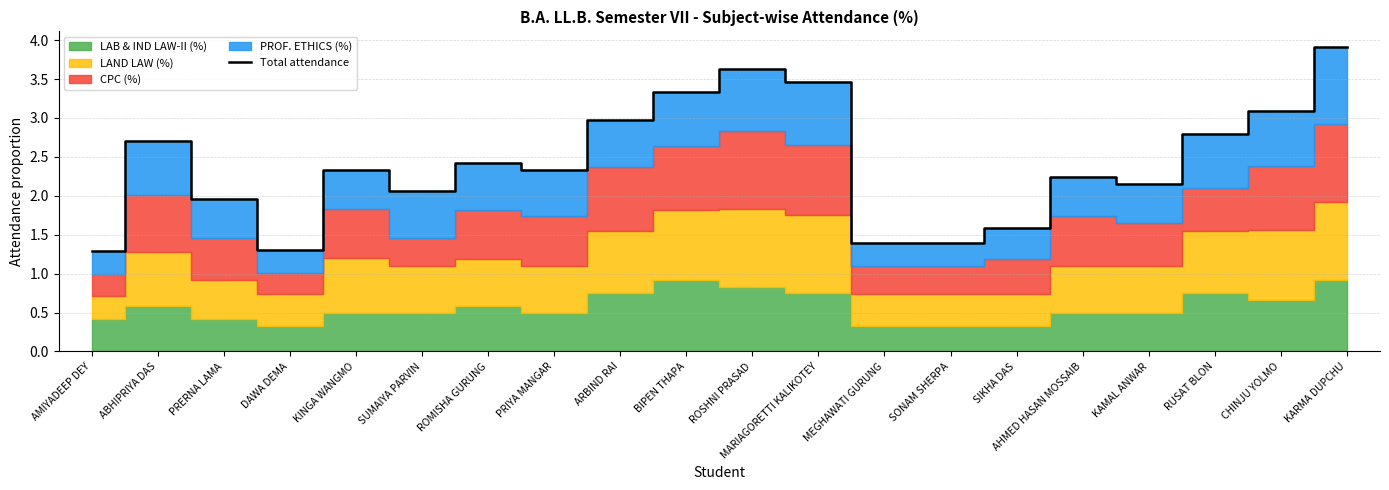

Reading right to left, list all the values displayed in this chart.

KARMA DUPCHU=3.9	CHINJU YOLMO=3.1	RUSAT BLON=2.8	KAMAL ANWAR=2.1	AHMED HASAN MOSSAIB=2.2	SIKHA DAS=1.6	SONAM SHERPA=1.4	MEGHAWATI GURUNG=1.4	MARIAGORETTI KALIKOTEY=3.5	ROSHNI PRASAD=3.6	BIPEN THAPA=3.3	ARBIND RAI=3.0	PRIYA MANGAR=2.3	ROMISHA GURUNG=2.4	SUMAIYA PARVIN=2.1	KINGA WANGMO=2.3	DAWA DEMA=1.3	PRERNA LAMA=2.0	ABHIPRIYA DAS=2.7	AMIYADEEP DEY=1.3